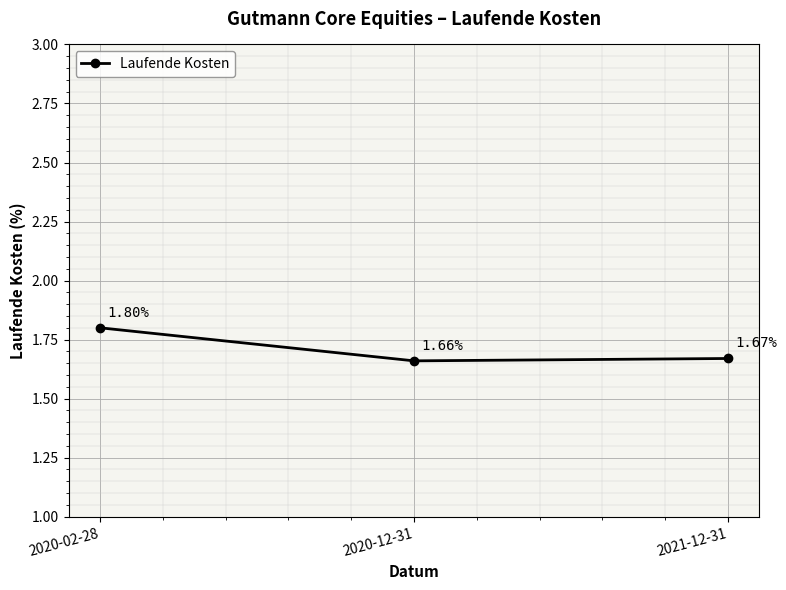

Count the values in the range 1 to 2.

3